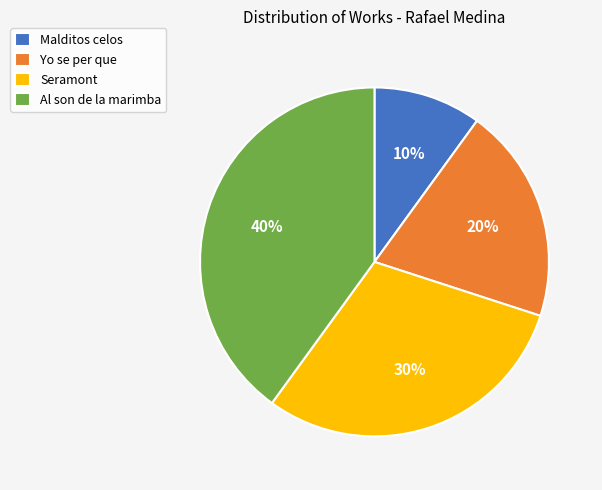

Which slice is the smallest?

Malditos celos